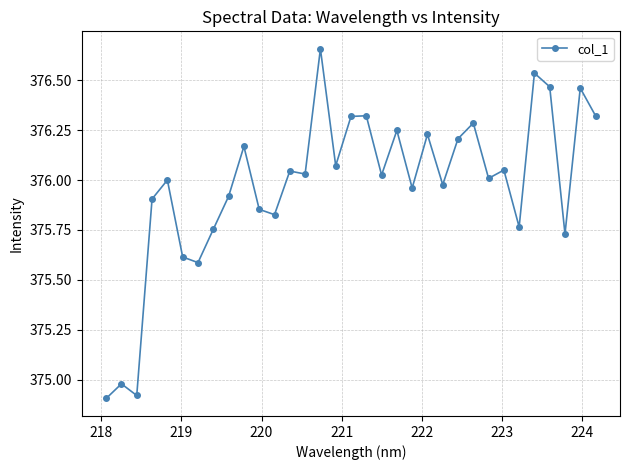

True or false: the data has more than 2 interior local peaks.

True